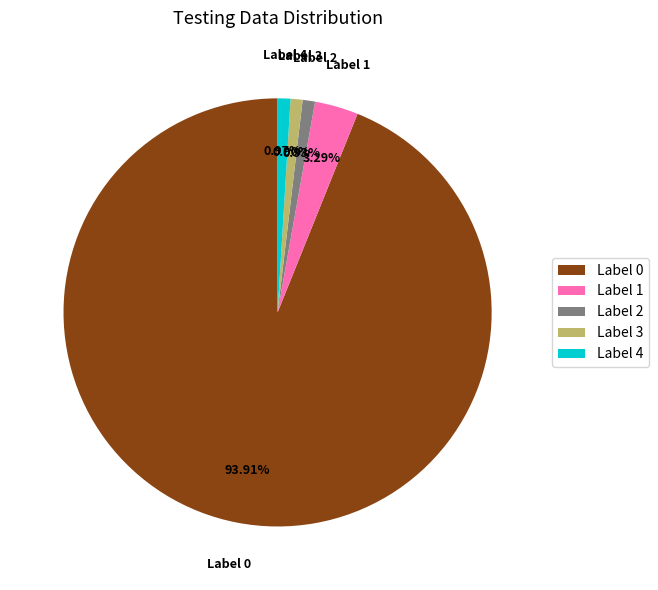

Combined, do Label 4 and Label 3 account for over 50%?

No